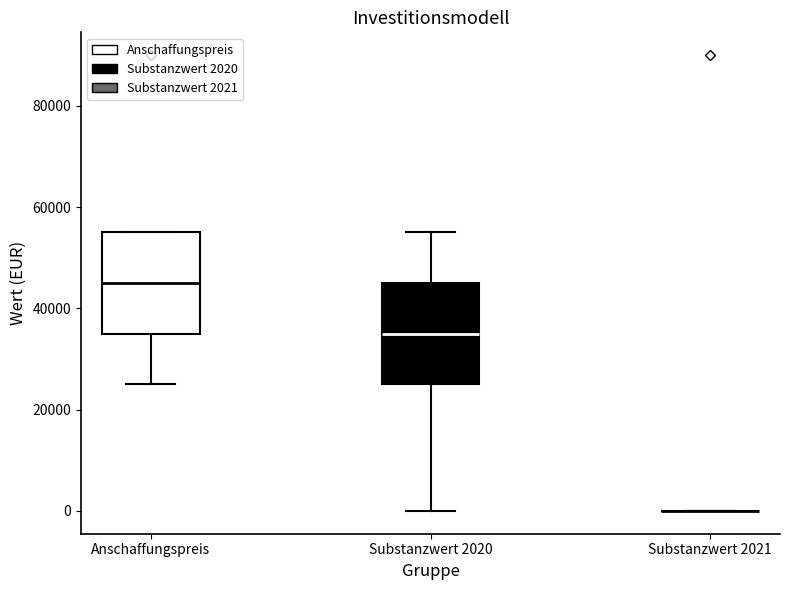

Reading left to right, transcribe this box plot: for each box, give where its median line is, the range the box spans, and where its two whiskers end, as read against the y-axis. The values are not printed on the chart, so give them approximately, as read against the axis.

Anschaffungspreis: median 46000, box 36000 to 56000, whiskers 26000 to 56000
Substanzwert 2020: median 36000, box 26000 to 46000, whiskers 0 to 56000
Substanzwert 2021: box collapsed to a line at 0, whiskers 0 to 0